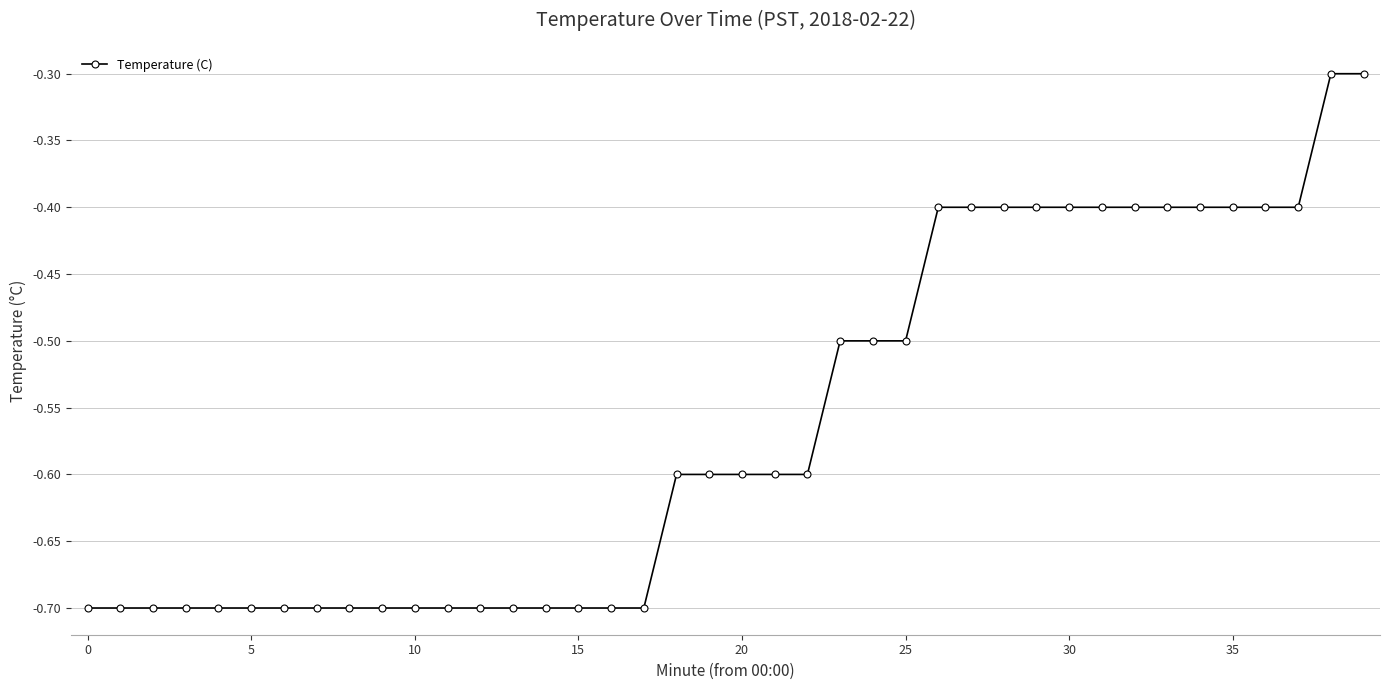

What is the smallest value displayed?

-0.7